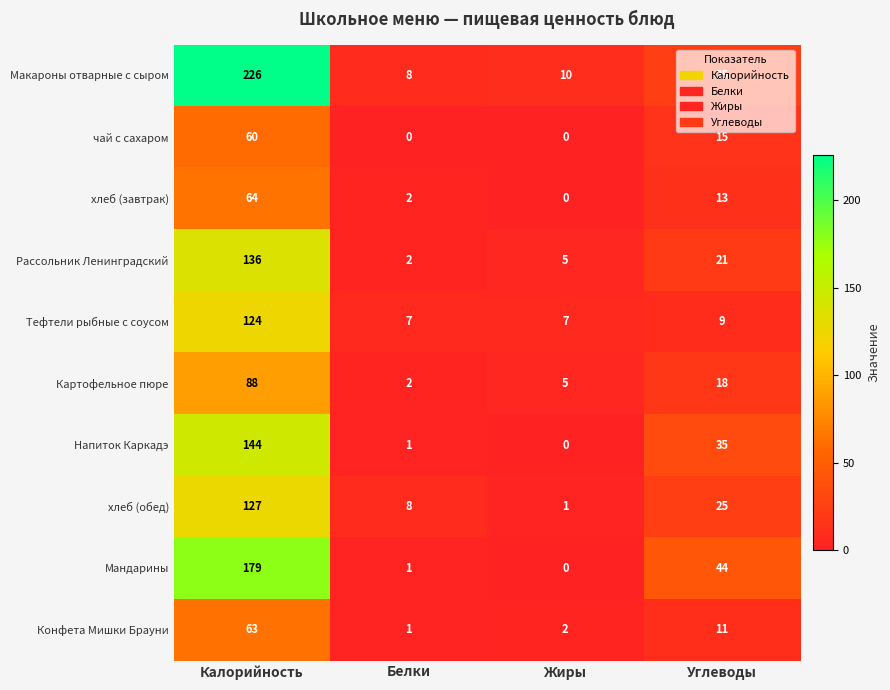

Is it true that Рассольник Ленинградский equals 136 at Калорийность?

True